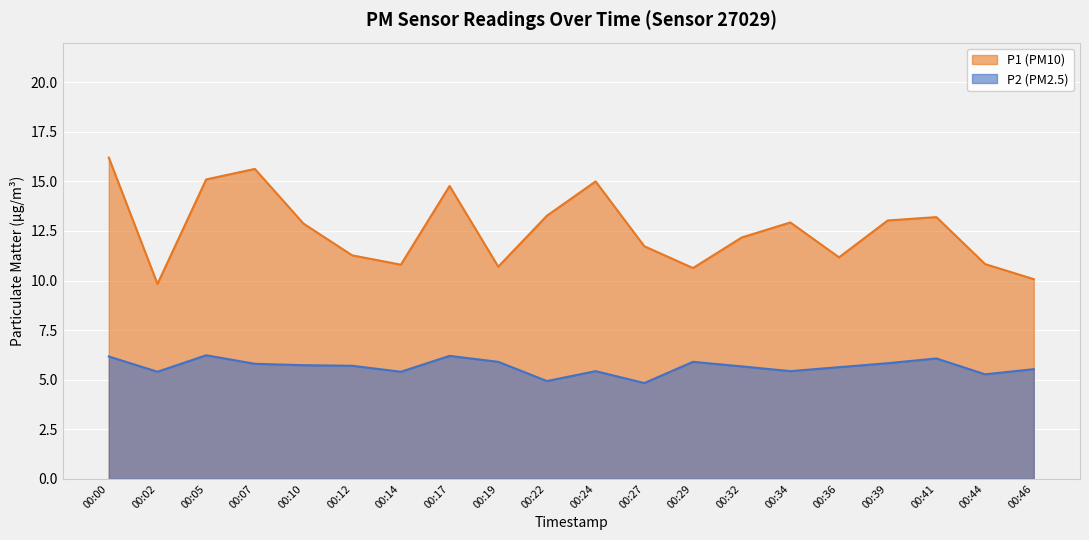

Reading left to right, extract all data points from this chart.

P1: 16.2	9.8	15.1	15.6	12.9	11.3	10.8	14.8	10.7	13.3	15.0	11.7	10.6	12.2	12.9	11.2	13.0	13.2	10.8	10.1
P2: 6.2	5.4	6.2	5.8	5.7	5.7	5.4	6.2	5.9	4.9	5.4	4.8	5.9	5.7	5.4	5.6	5.8	6.1	5.3	5.5